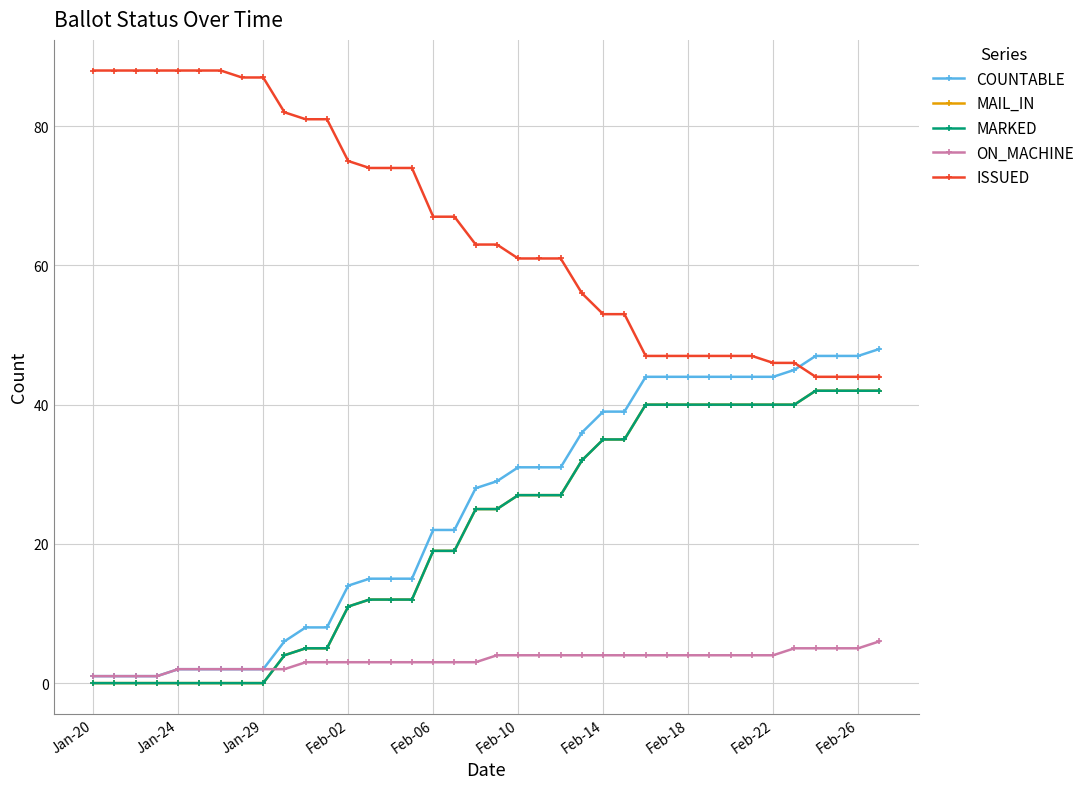

Which series ends up on top after the final intersection of ON_MACHINE and MARKED?

MARKED